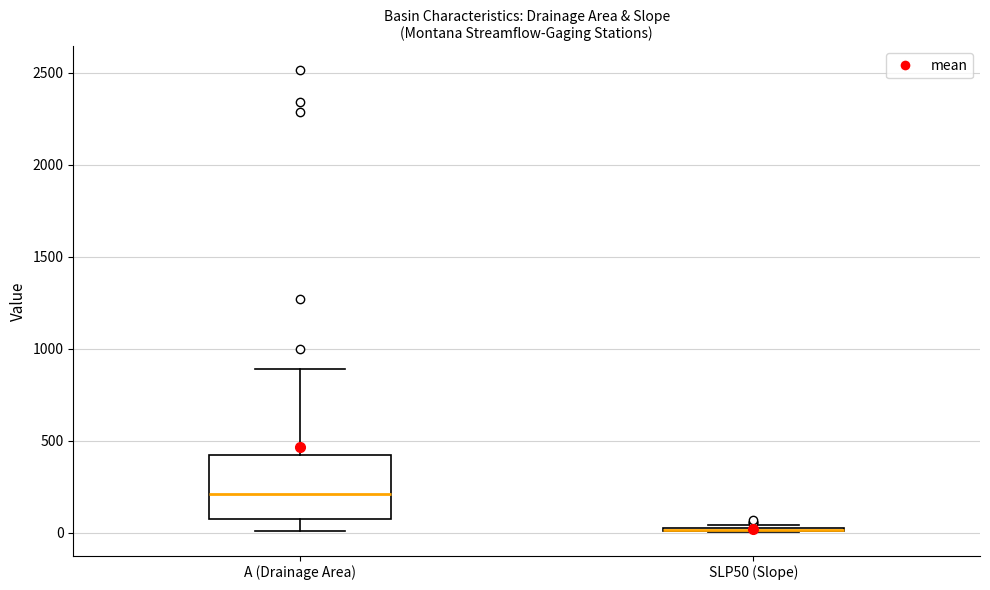

Comparing the boxes themselves (not the whiskers), which one is the tallest?

A (Drainage Area)